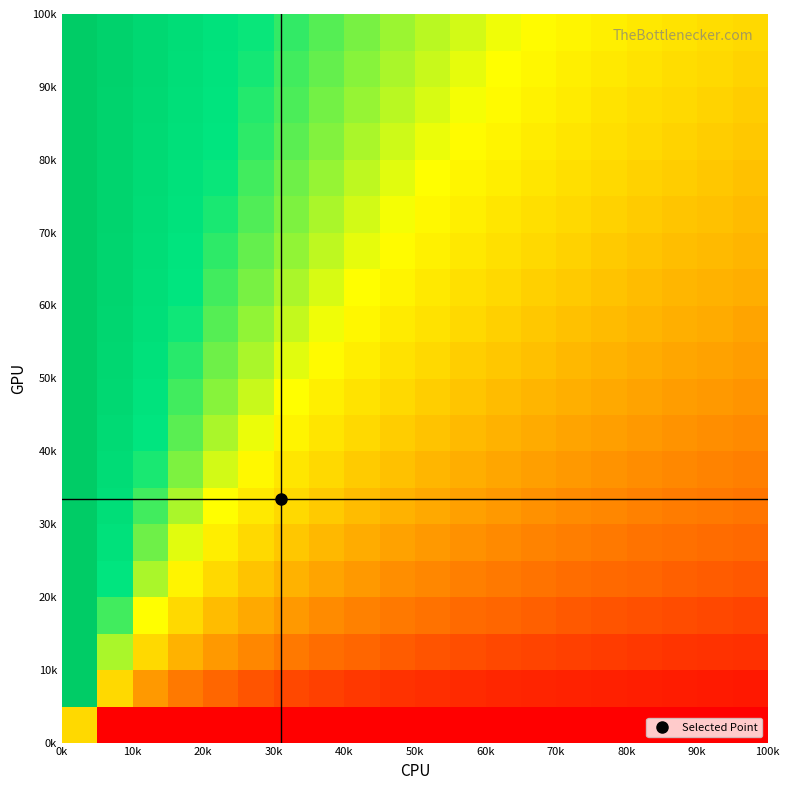

Count the number of data series in this chart.

20